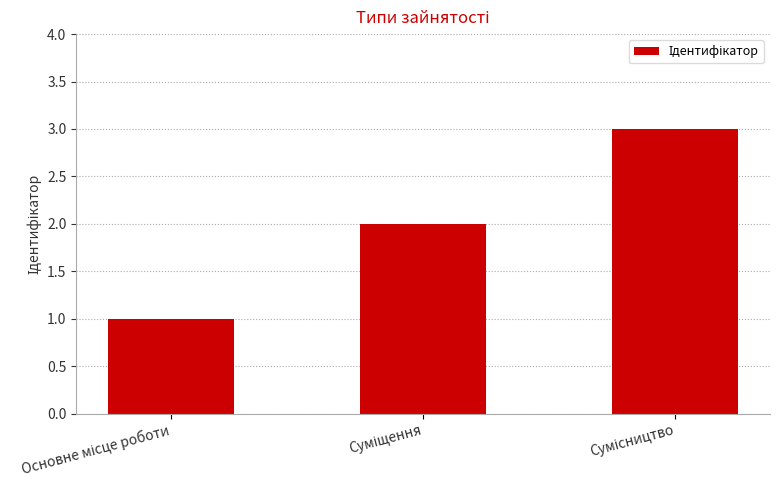

Count the values in the range 1 to 3.

3